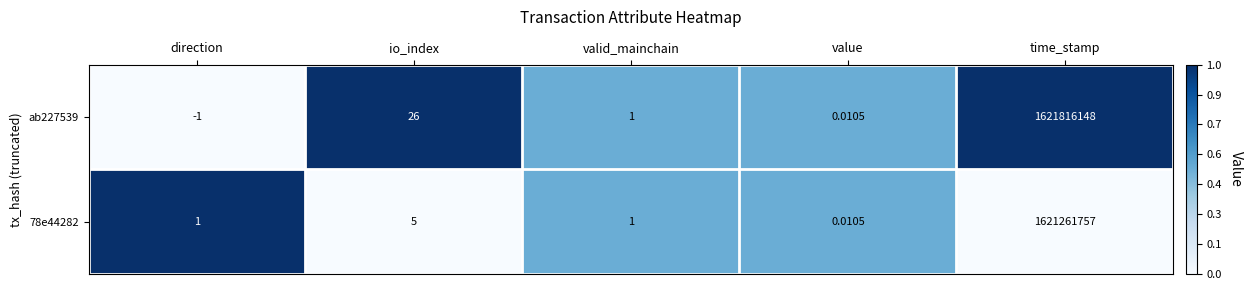

Rank the series by their average value, from highest to lowest.

ab227539, 78e44282